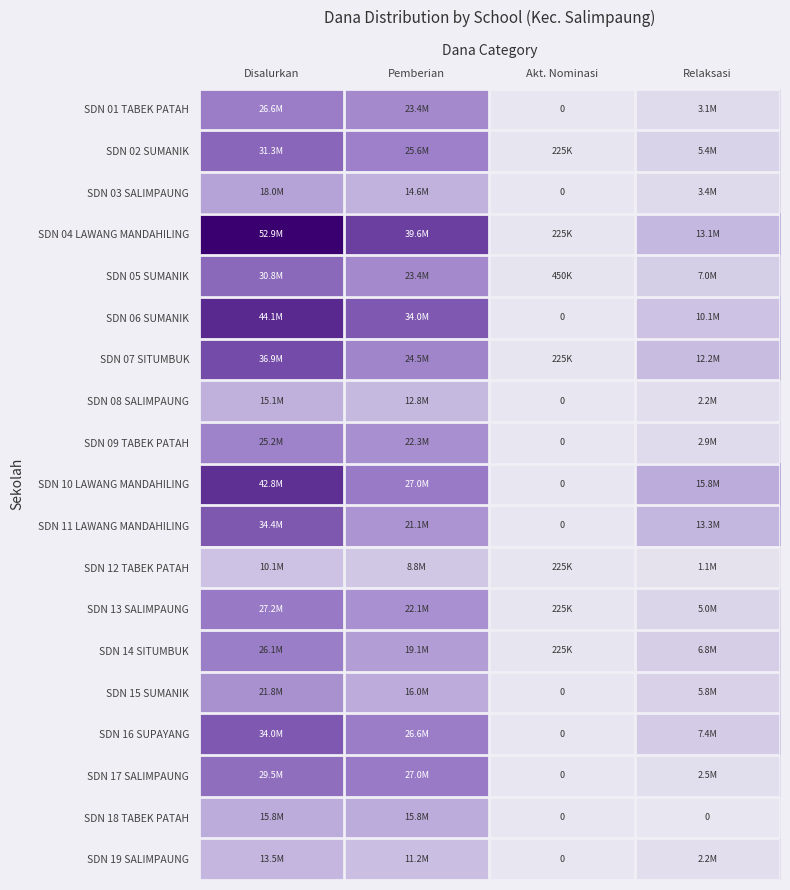

What is the sum of all SDN 14 SITUMBUK values?

52200000